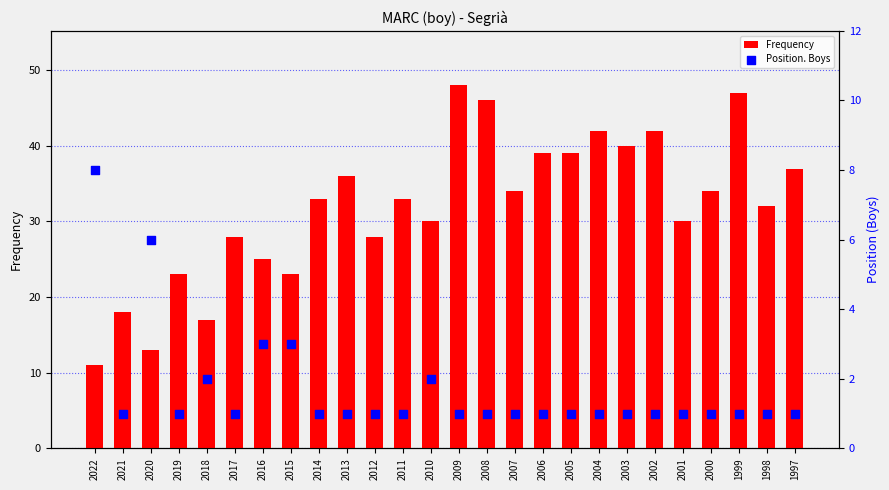

Which series has the widest spread of Y values?

Frequency